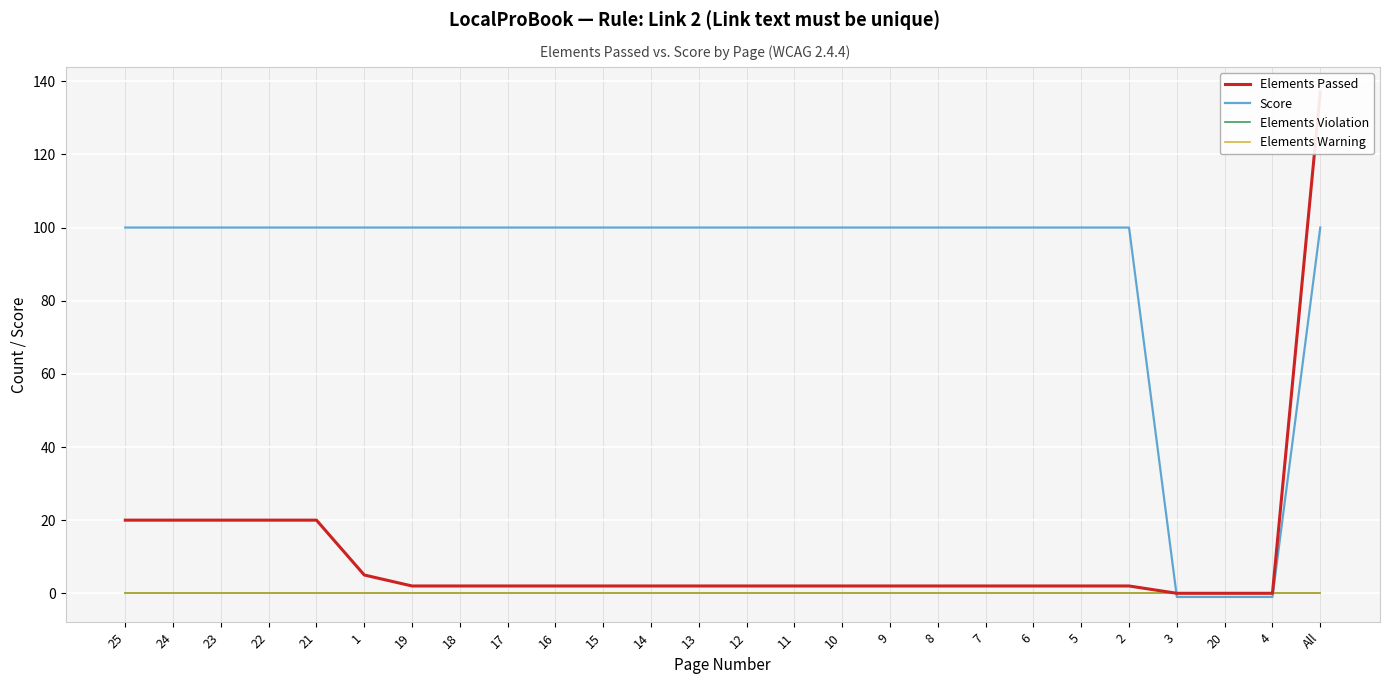

Reading left to right, extract all data points from this chart.

Elements Passed: 20	20	20	20	20	5	2	2	2	2	2	2	2	2	2	2	2	2	2	2	2	2	0	0	0	137
Score: 100	100	100	100	100	100	100	100	100	100	100	100	100	100	100	100	100	100	100	100	100	100	-1	-1	-1	100
Elements Violation: 0	0	0	0	0	0	0	0	0	0	0	0	0	0	0	0	0	0	0	0	0	0	0	0	0	0
Elements Warning: 0	0	0	0	0	0	0	0	0	0	0	0	0	0	0	0	0	0	0	0	0	0	0	0	0	0